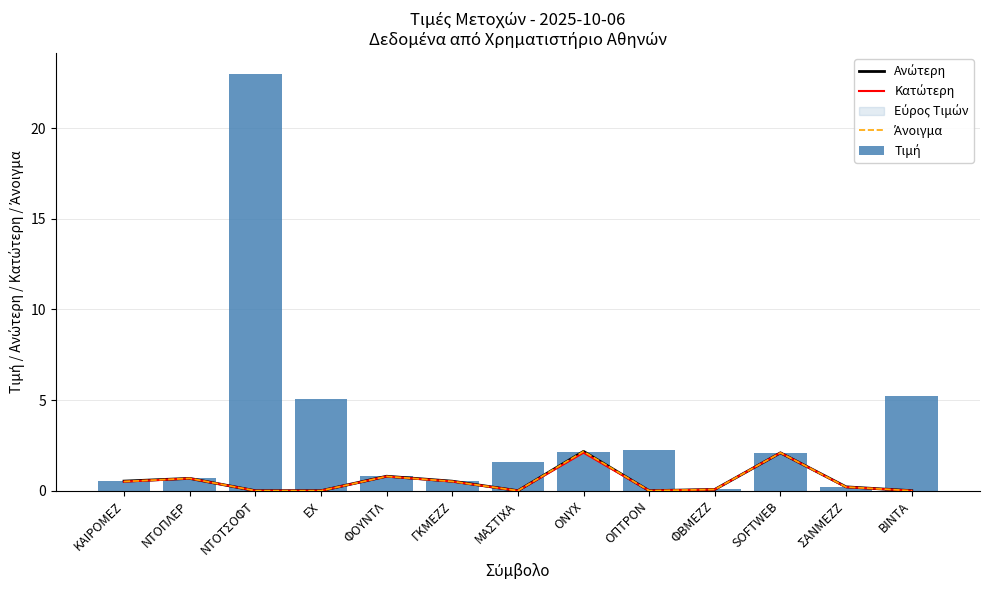

What position from the left is ΚΑΙΡΟΜΕΖ?

1